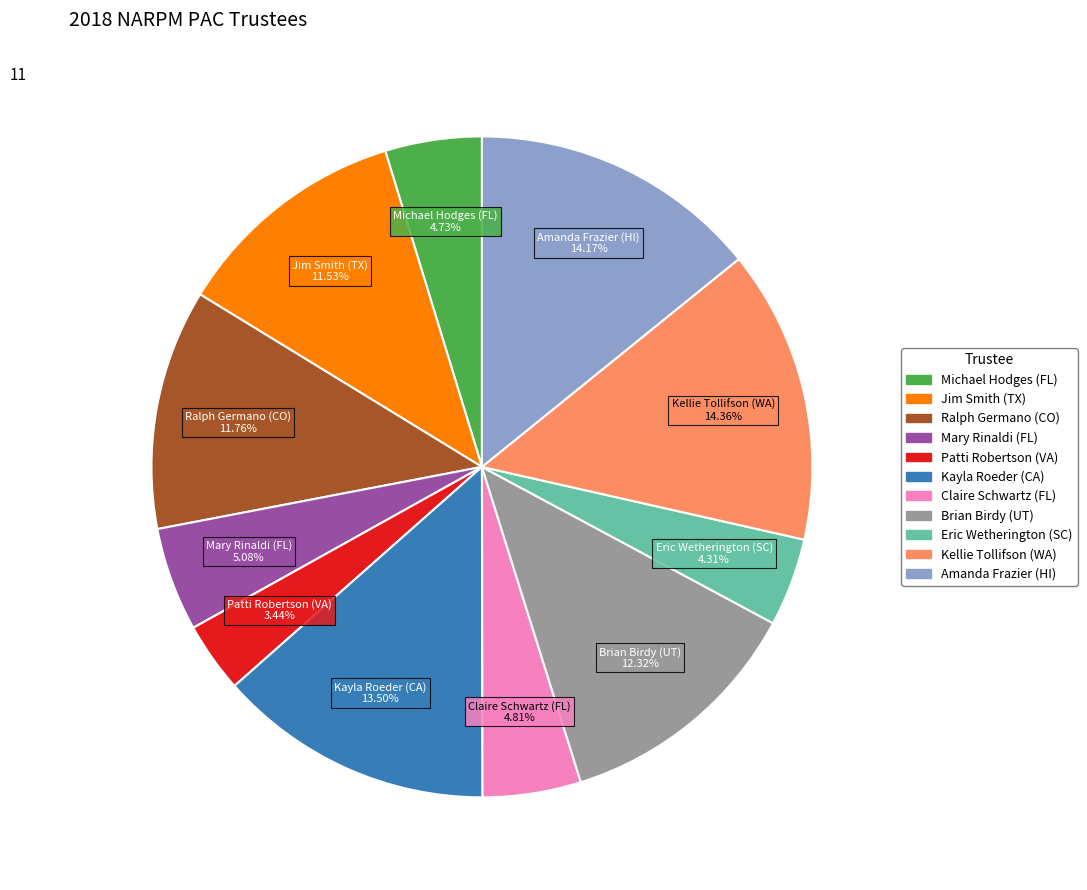

What is the smallest slice in the pie chart?

Patti Robertson (VA)